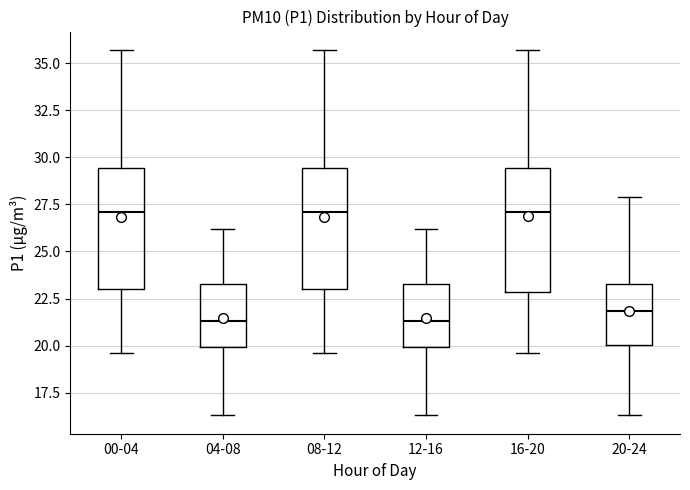

Reading left to right, read every box against the y-axis: the position of its median line, the range the box covers, and the ends of its whiskers. The values are not printed on the chart, so give them approximately, as read against the axis.

00-04: median 27.0, box 23.0 to 29.5, whiskers 19.5 to 35.5
04-08: median 21.5, box 20.0 to 23.5, whiskers 16.5 to 26.0
08-12: median 27.0, box 23.0 to 29.5, whiskers 19.5 to 35.5
12-16: median 21.5, box 20.0 to 23.5, whiskers 16.5 to 26.0
16-20: median 27.0, box 23.0 to 29.5, whiskers 19.5 to 35.5
20-24: median 22.0, box 20.0 to 23.5, whiskers 16.5 to 28.0